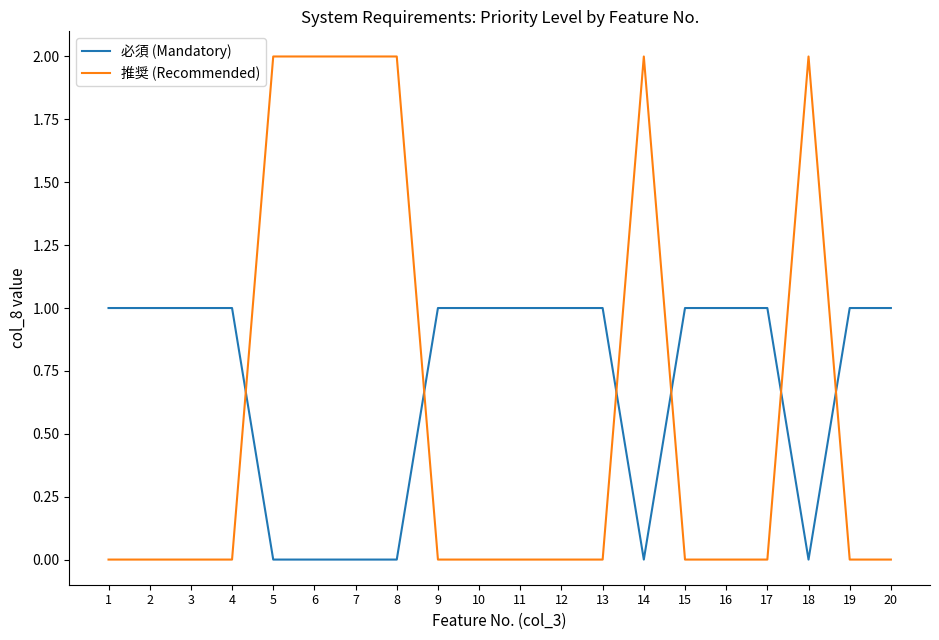

Which series has the largest total across all categories?

必須 (Mandatory)